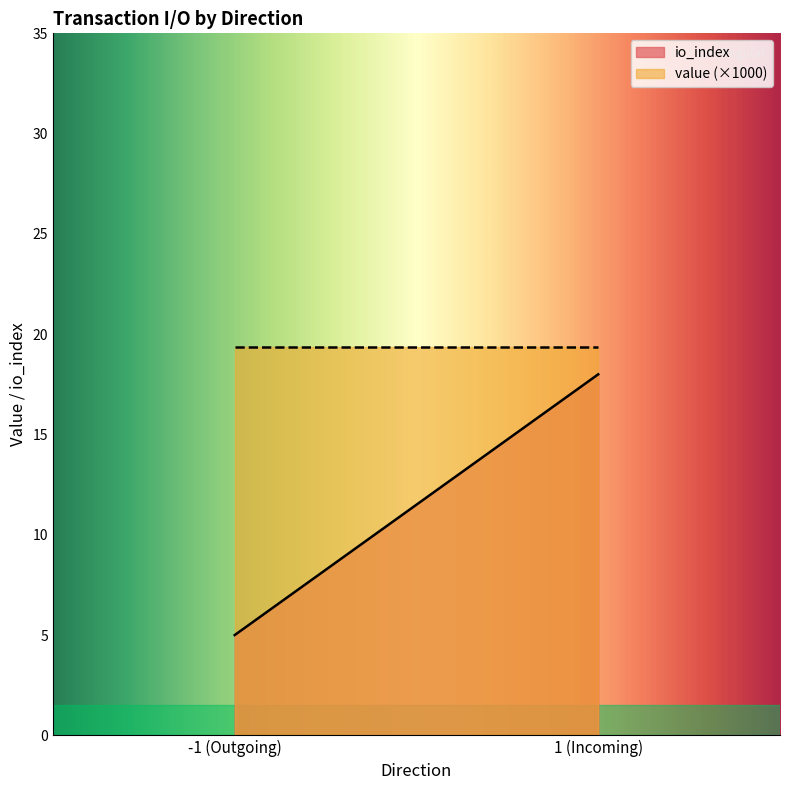

At which category does io_index reach its first local valley?

-1